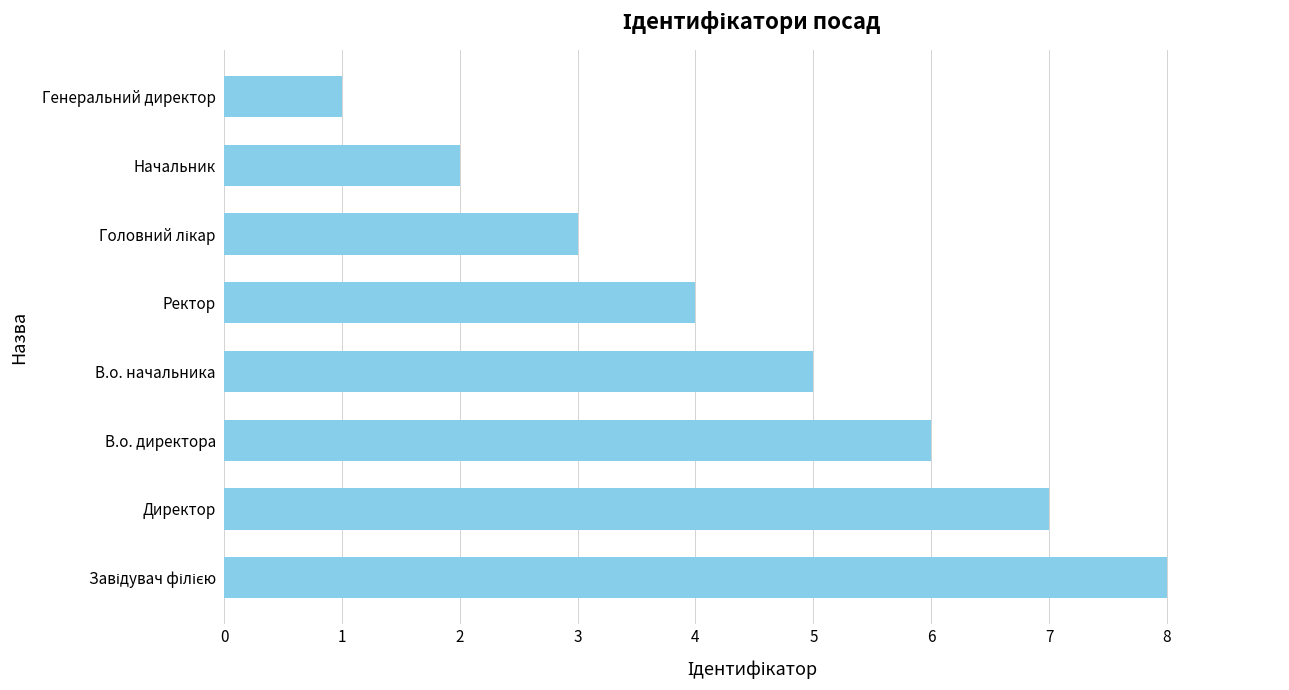

How many values are between 3 and 7?

5